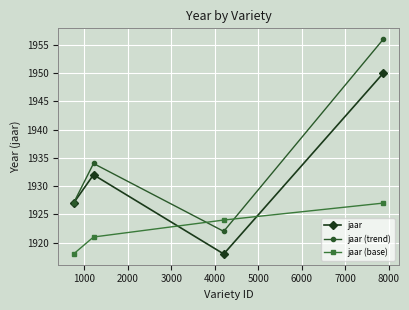

What is the smallest value displayed?

1918